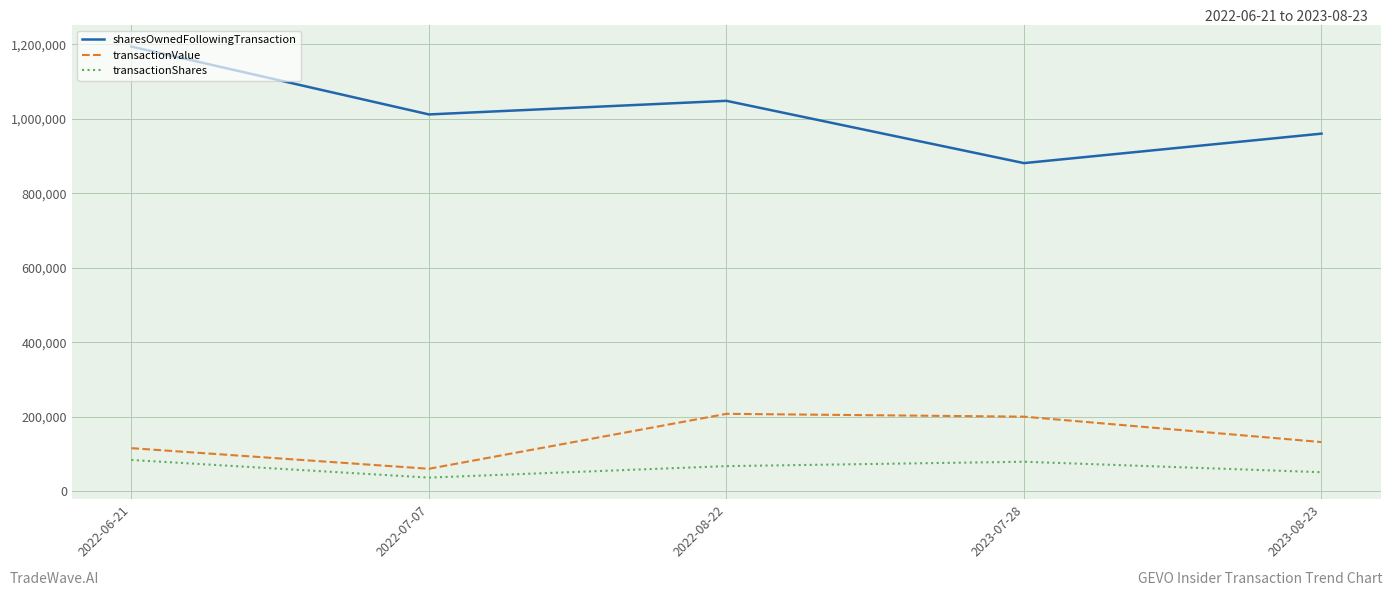

What is the lowest value of the transactionShares series?

36551